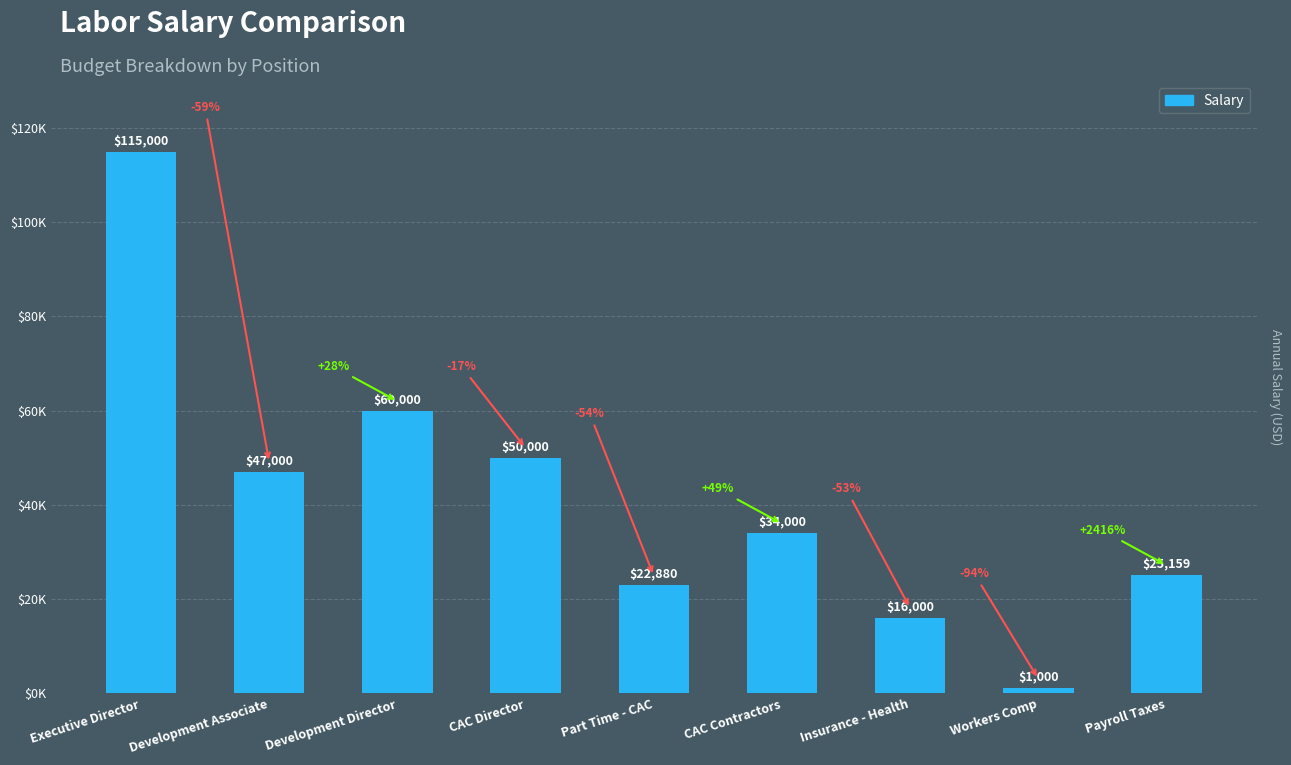

True or false: the data shows 8901.9 at Payroll Taxes.

False